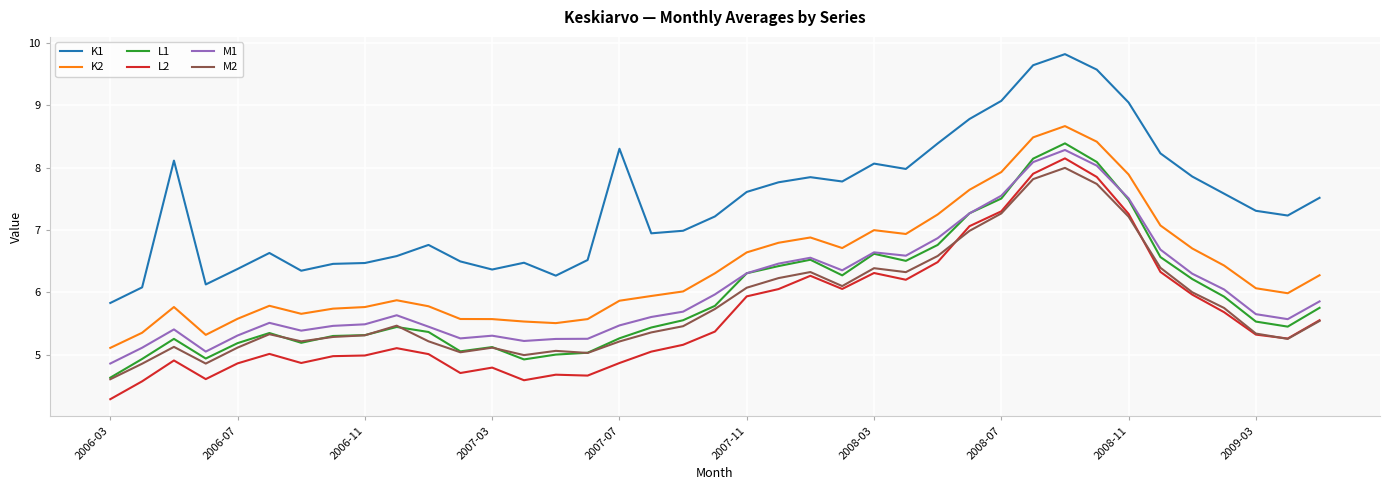

True or false: K1 and L2 cross at least once.

False